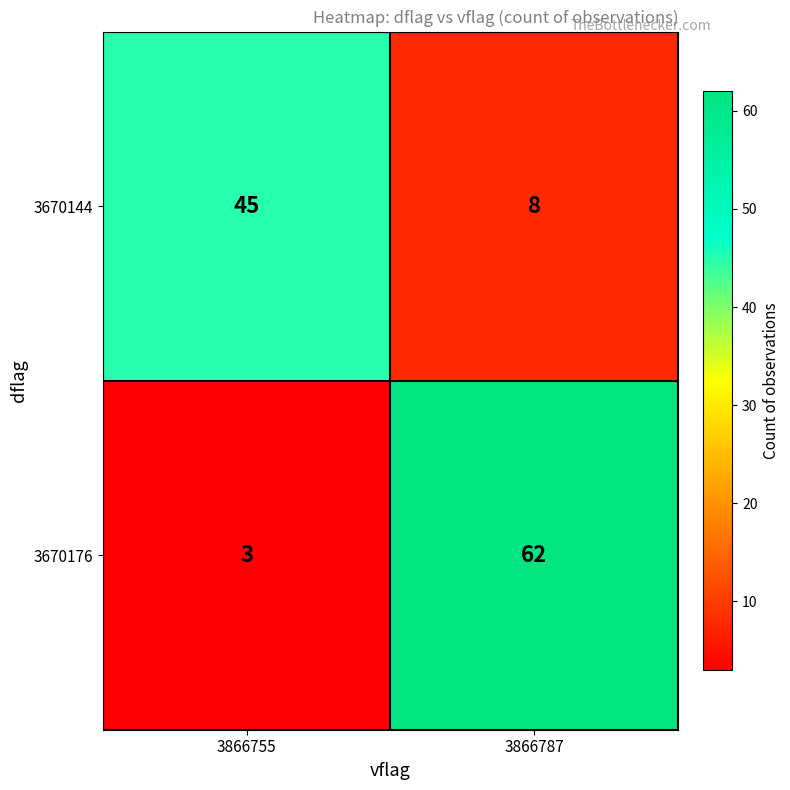

The value of 3670176 at 3866755 is 3. True or false?

True